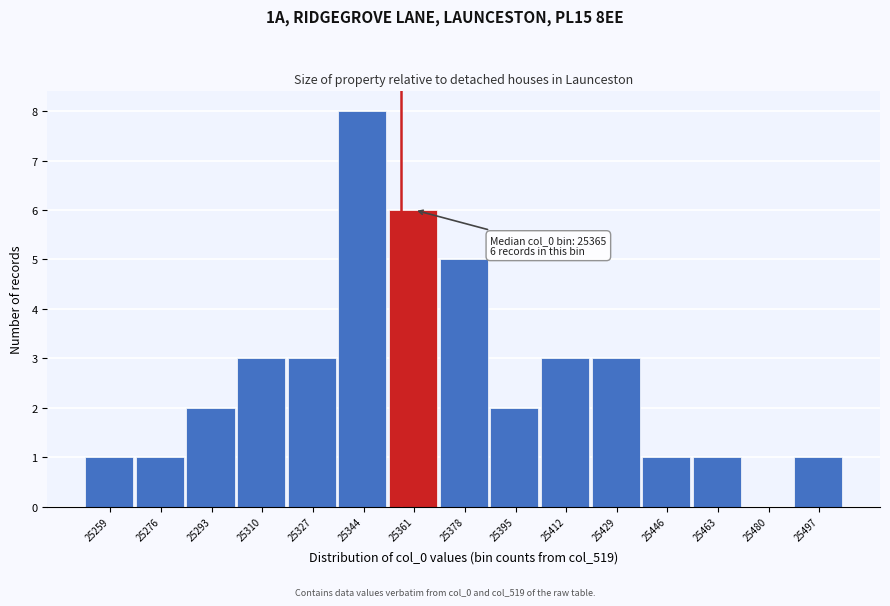

Reading right to left, what are all the values shown in this chart?

25497=1	25480=0	25463=1	25446=1	25429=3	25412=3	25395=2	25378=5	25361=6	25344=8	25327=3	25310=3	25293=2	25276=1	25259=1